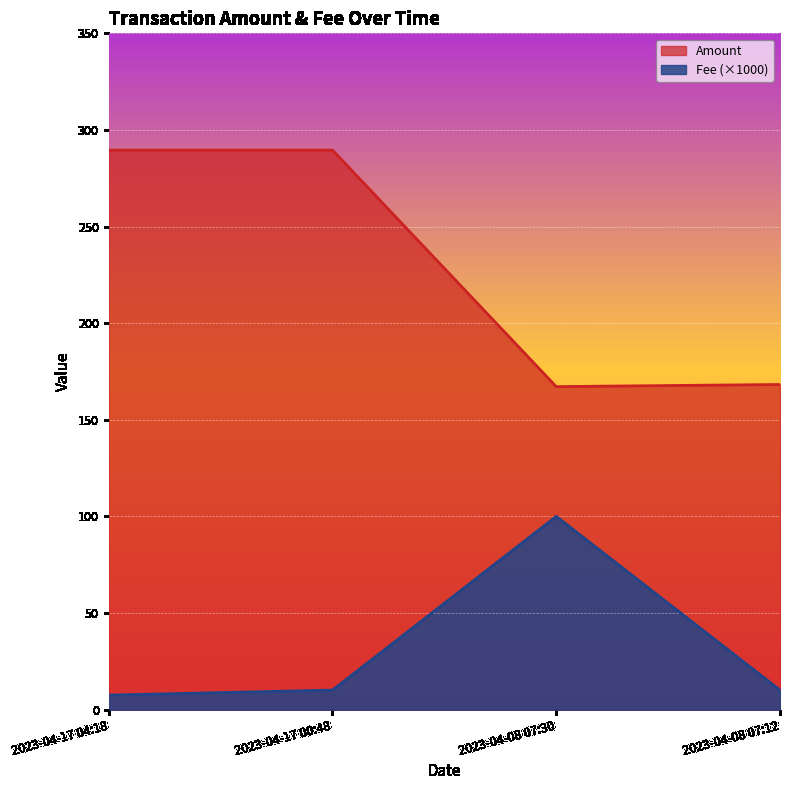

What is the difference between the maximum and minimum values in the Amount series?

122.4